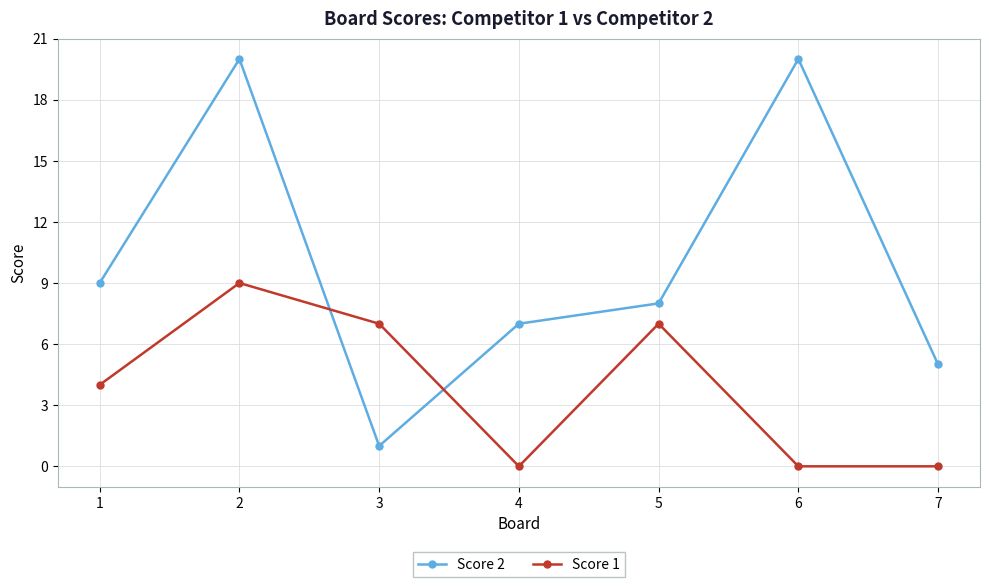

Is this an area chart (filled region under the line)?

No